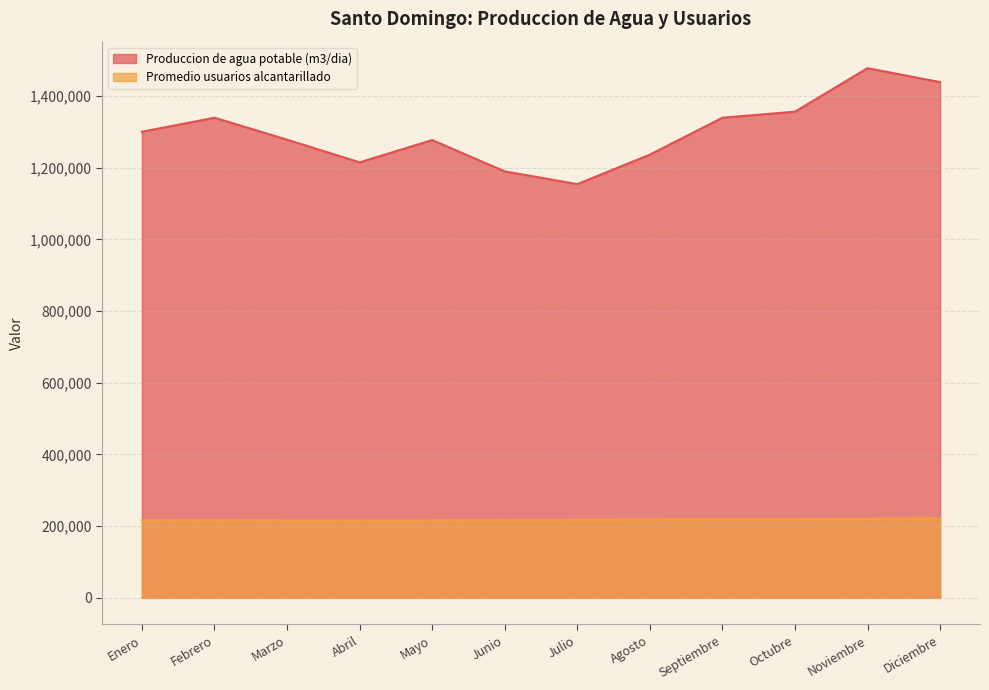

Rank the series at Mayo from highest to lowest value.

Produccion de agua potable (m3/dia), Promedio usuarios alcantarillado